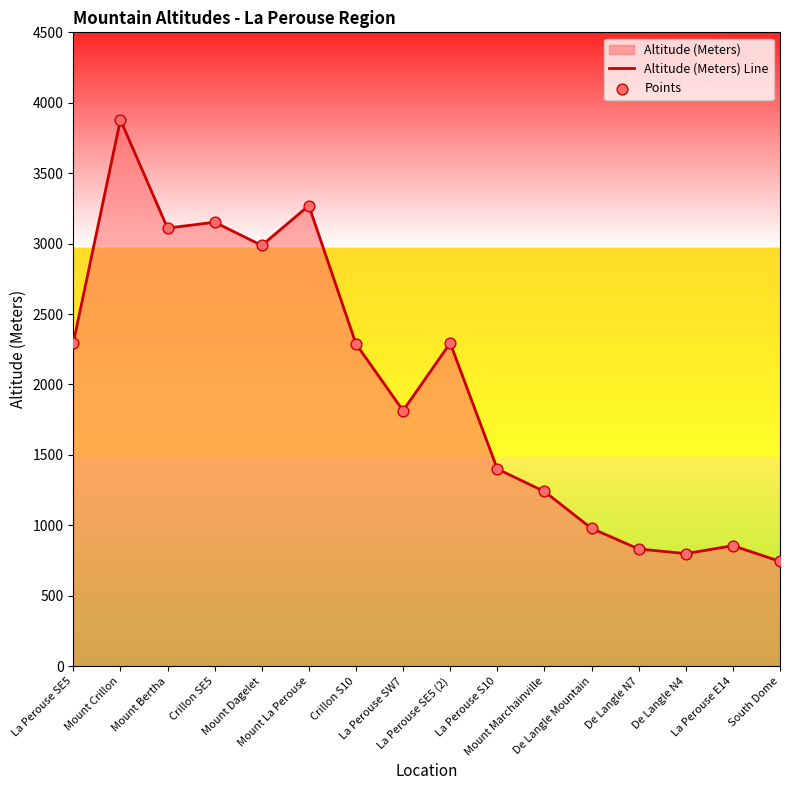

What is the maximum value shown in the chart?

3879